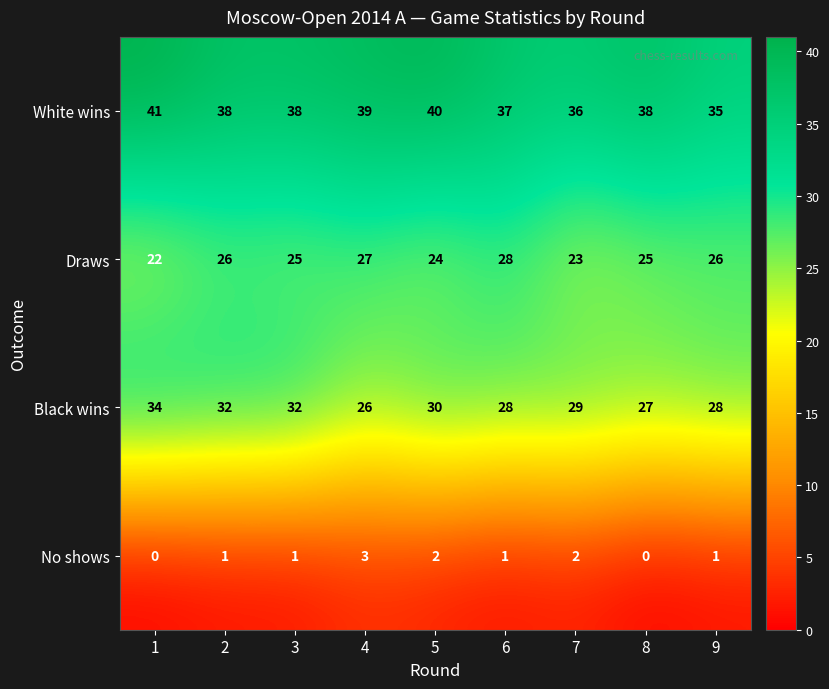

Is it true that White wins equals 11 at 6?

False